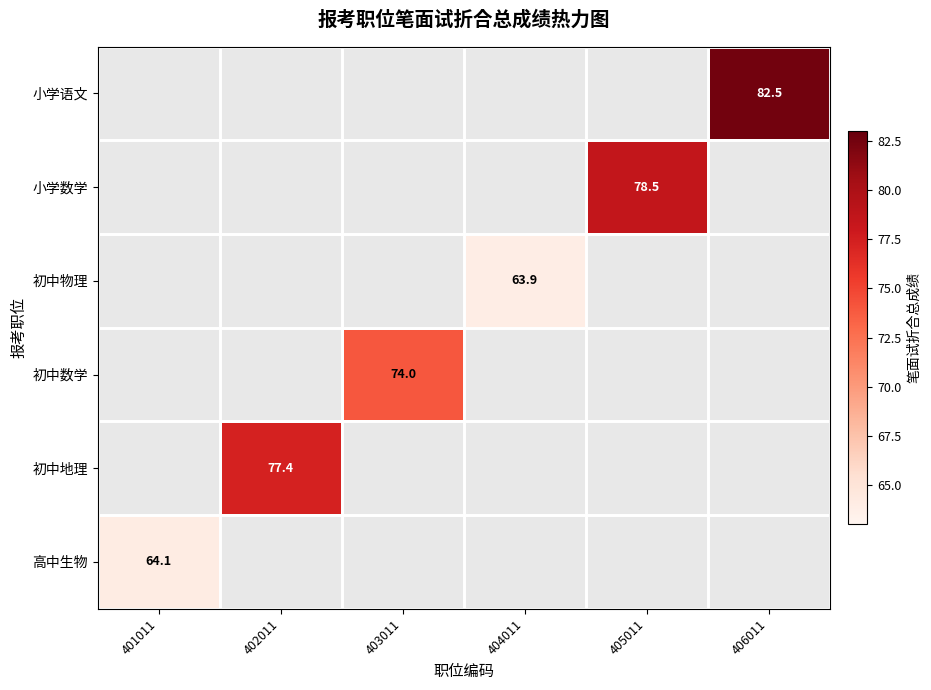

Which label corresponds to the largest value in the chart?

406011